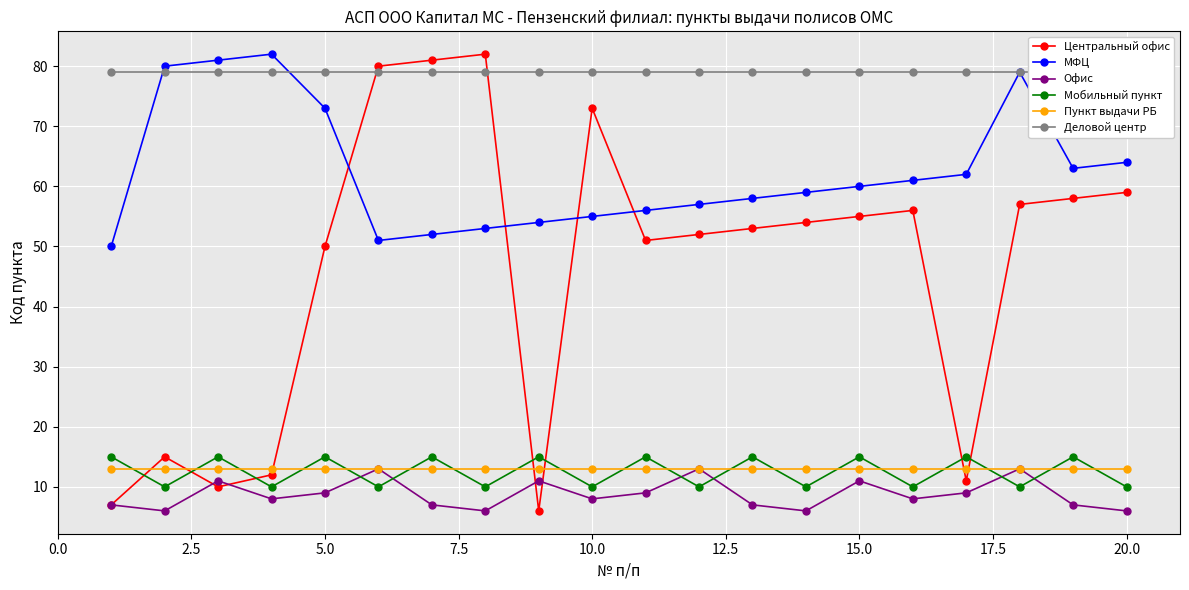

How many interior local peaks does the Мобильный пункт series have?

9